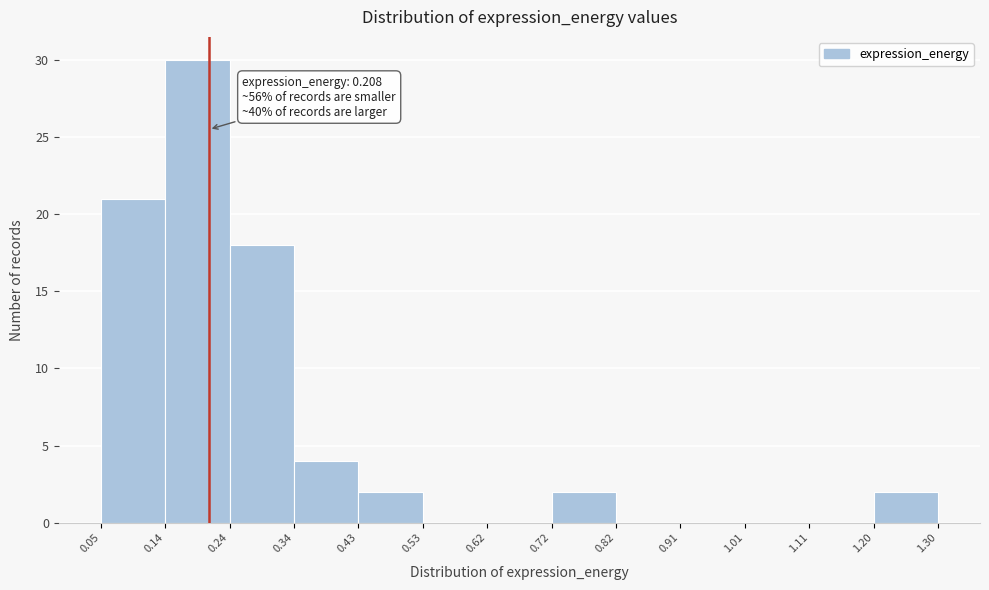

Over which range of the x-axis is the bar tallest?

0.14 to 0.24